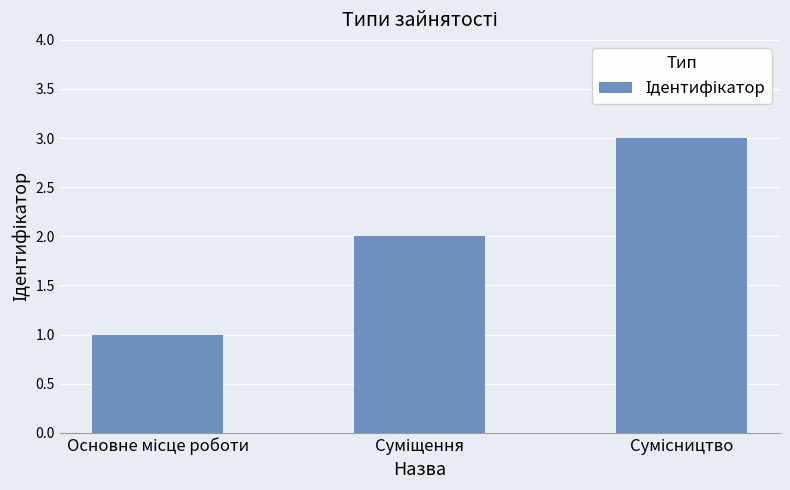

What is the maximum value shown in the chart?

3